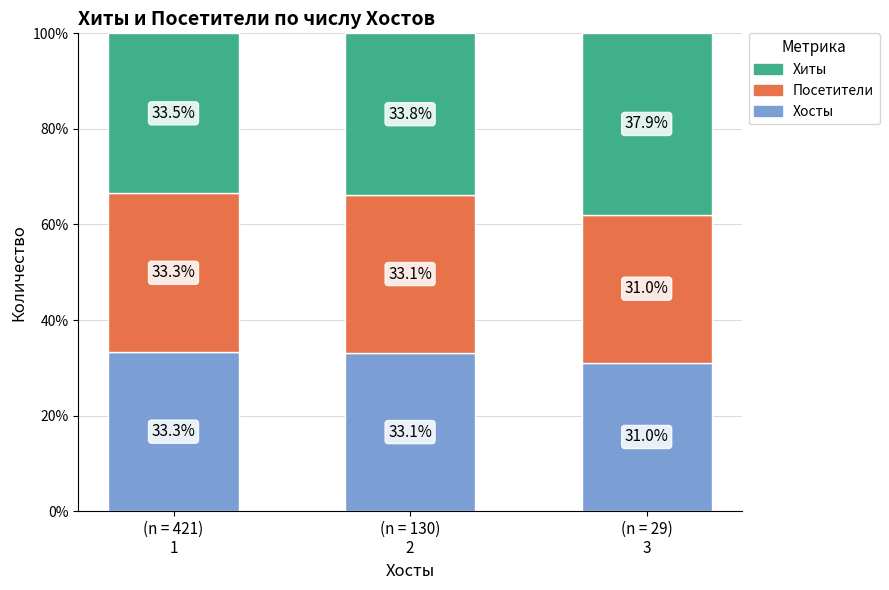

How many bars are there in total?

3